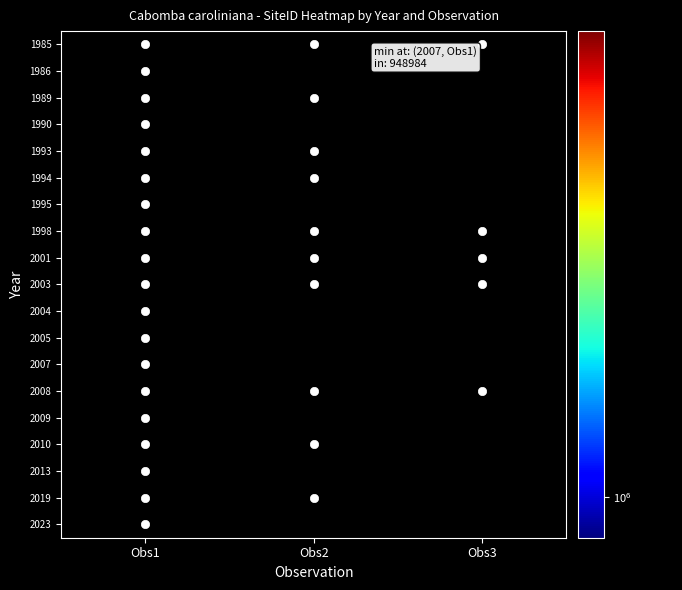

At which category does the chart reach its peak across all series?

Obs1